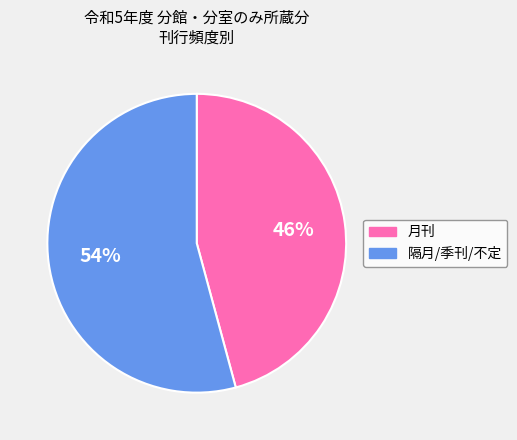

How many slices are in this pie chart?

2